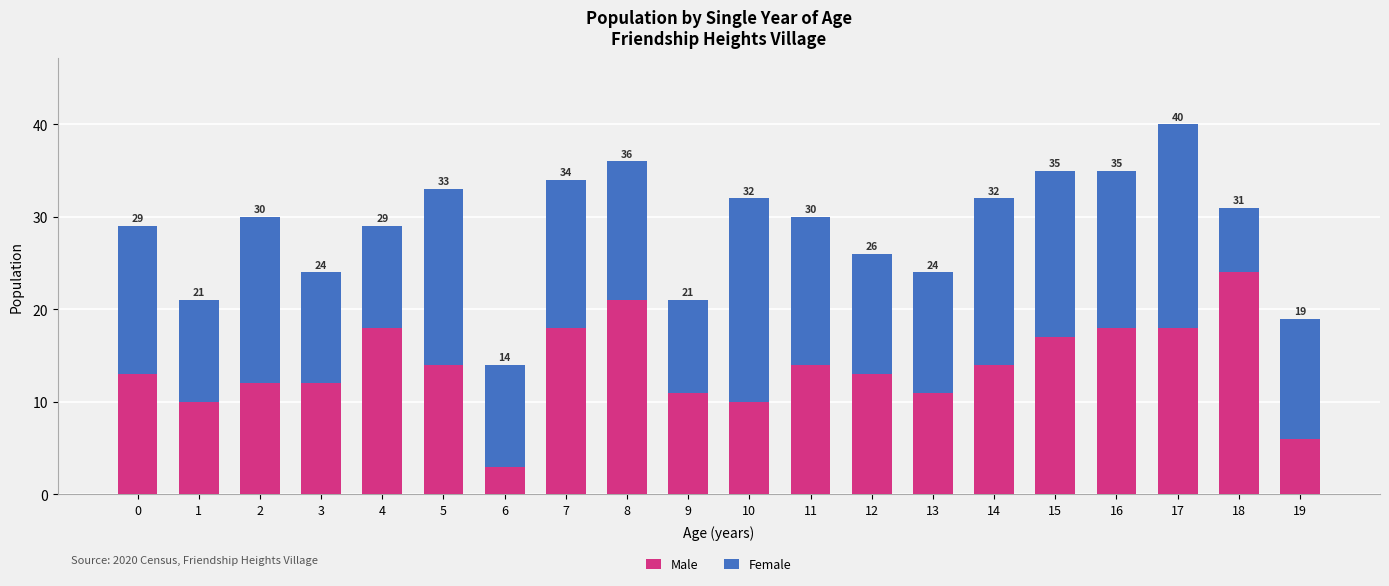

List the series in order of their overall mean, lowest first.

Male, Female